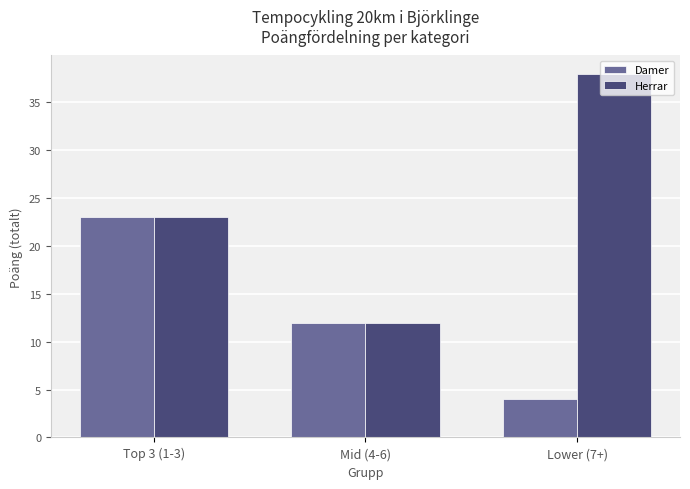

How many values in the Herrar series are below 23?

1